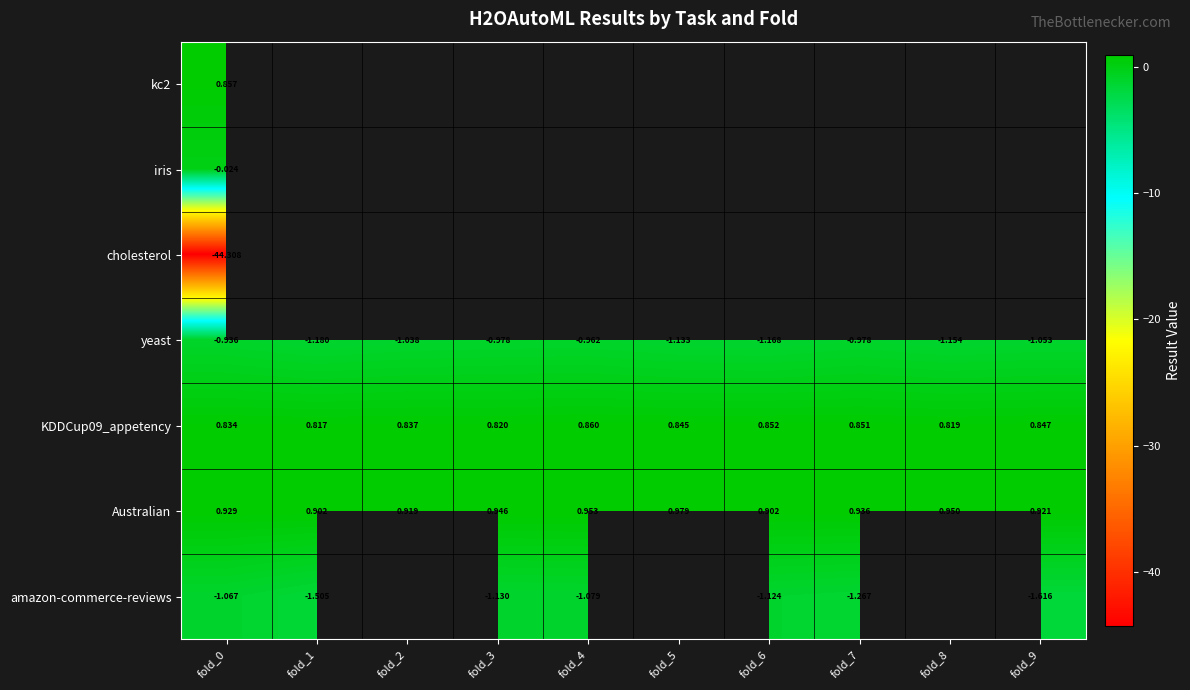

Is the value of KDDCup09_appetency at fold_0 greater than the value of Australian at fold_0?

No